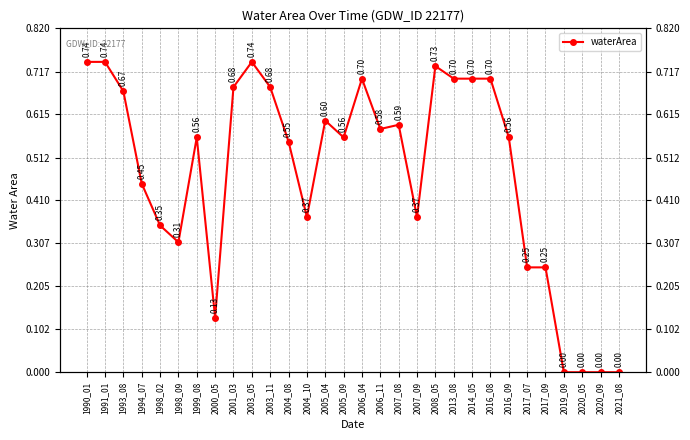

Which category has the lowest value across all series?

2019_09